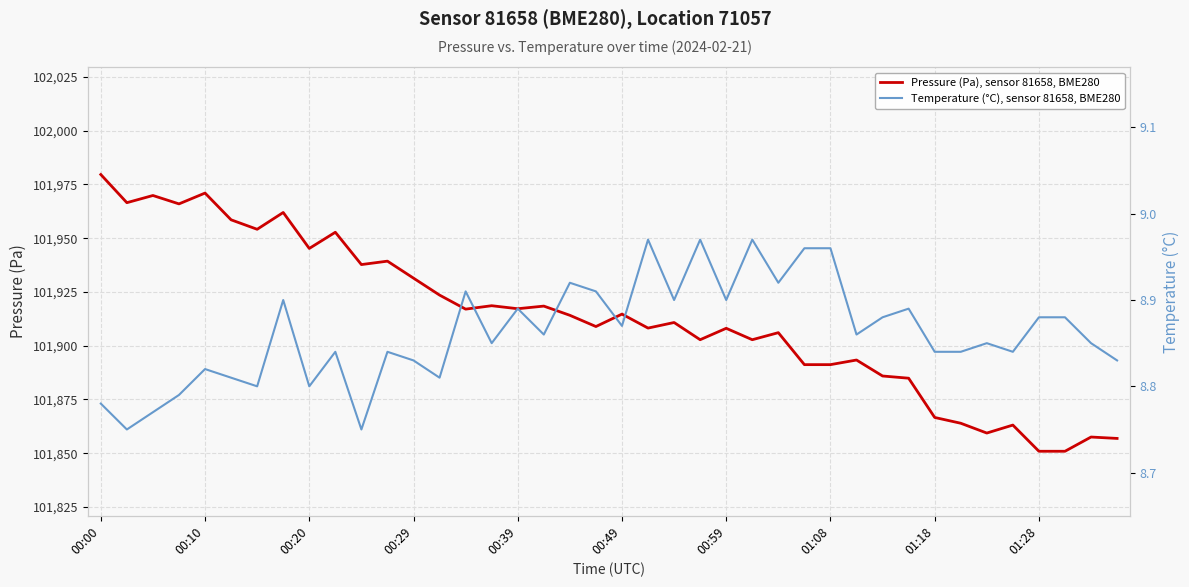

Is the value of Temperature (°C), sensor 81658, BME280 at 37 greater than the value of Pressure (Pa), sensor 81658, BME280 at 15?

No